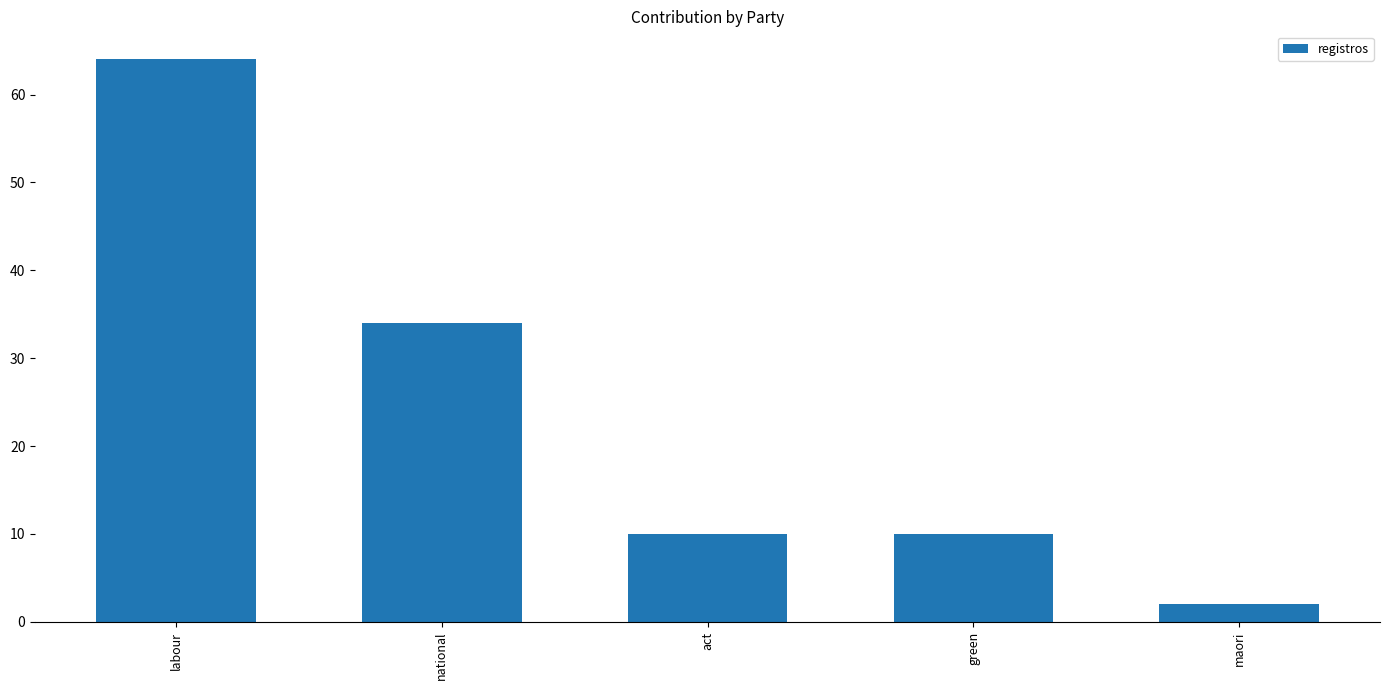

The chart shows a value of 10 at green. True or false?

True